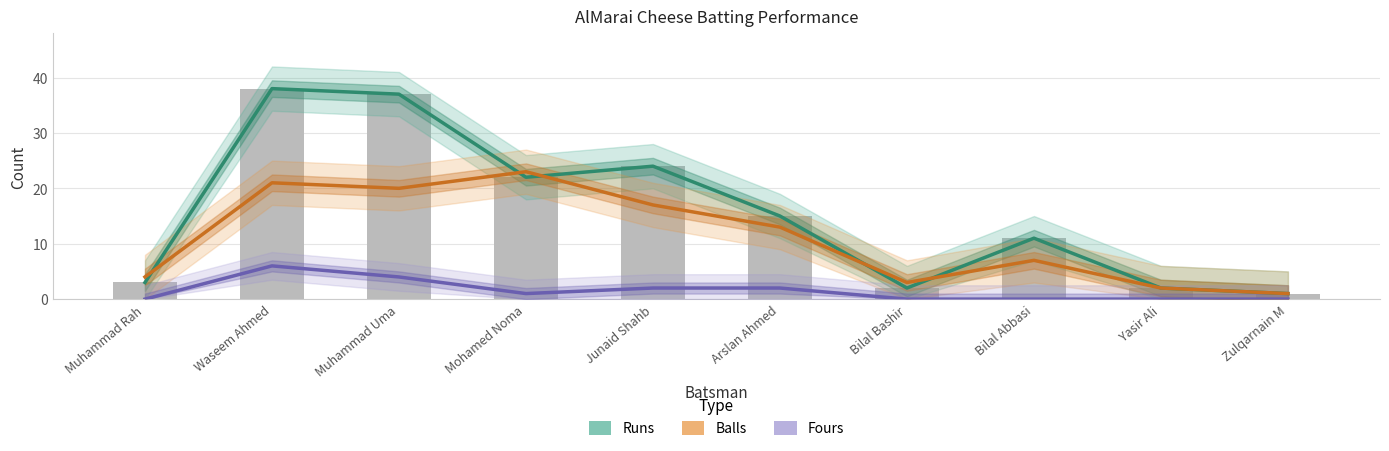

Rank the categories by Runs value from lowest to highest.

Zulqarnain M, Bilal Bashir, Yasir Ali, Muhammad Rah, Bilal Abbasi, Arslan Ahmed, Mohamed Noma, Junaid Shahb, Muhammad Uma, Waseem Ahmed